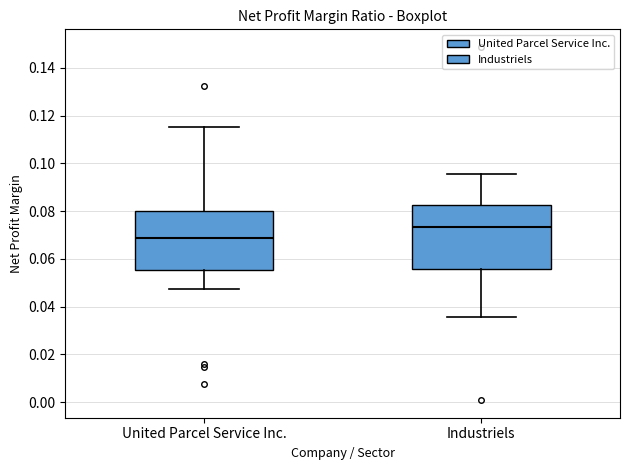

Reading left to right, read every box against the y-axis: the position of its median line, the range the box covers, and the ends of its whiskers. The values are not printed on the chart, so give them approximately, as read against the axis.

United Parcel Service Inc.: median 0.068, box 0.056 to 0.080, whiskers 0.048 to 0.116
Industriels: median 0.074, box 0.056 to 0.082, whiskers 0.036 to 0.096